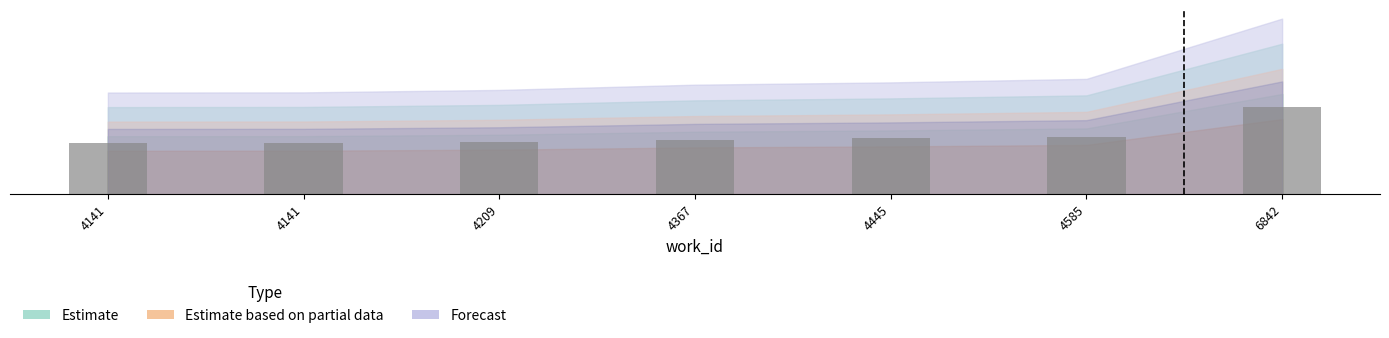

Are the bars horizontal?

No